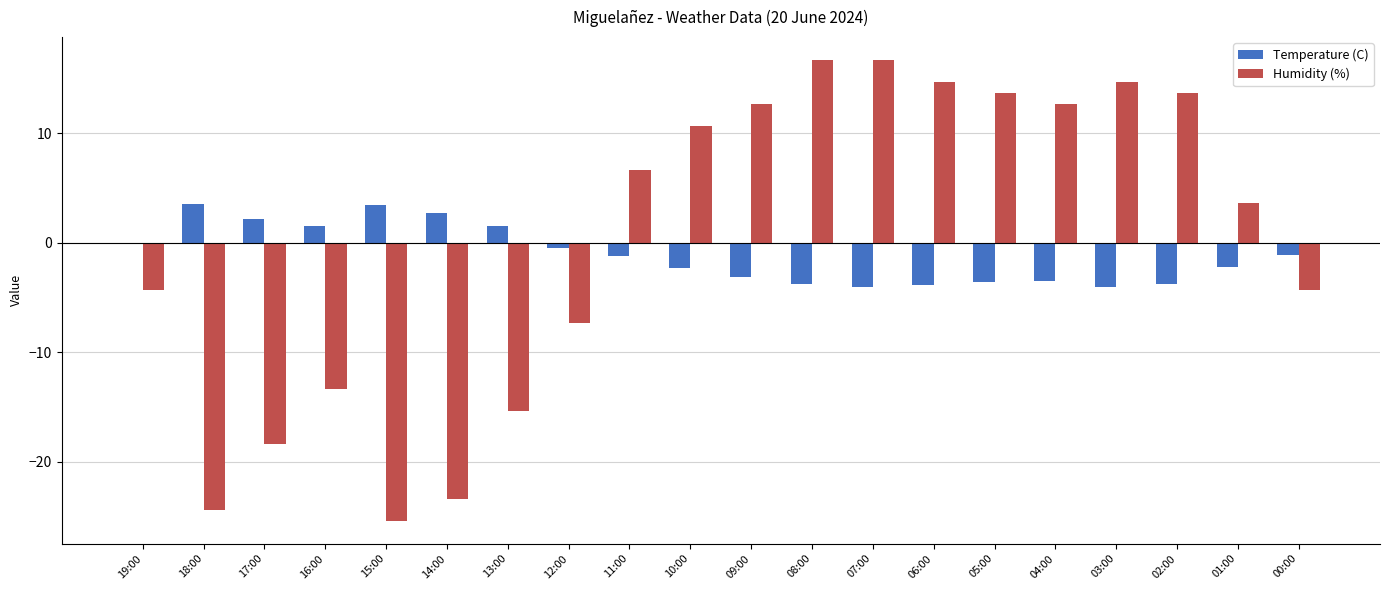

Where does the Humidity (%) series first go above 6?

11:00